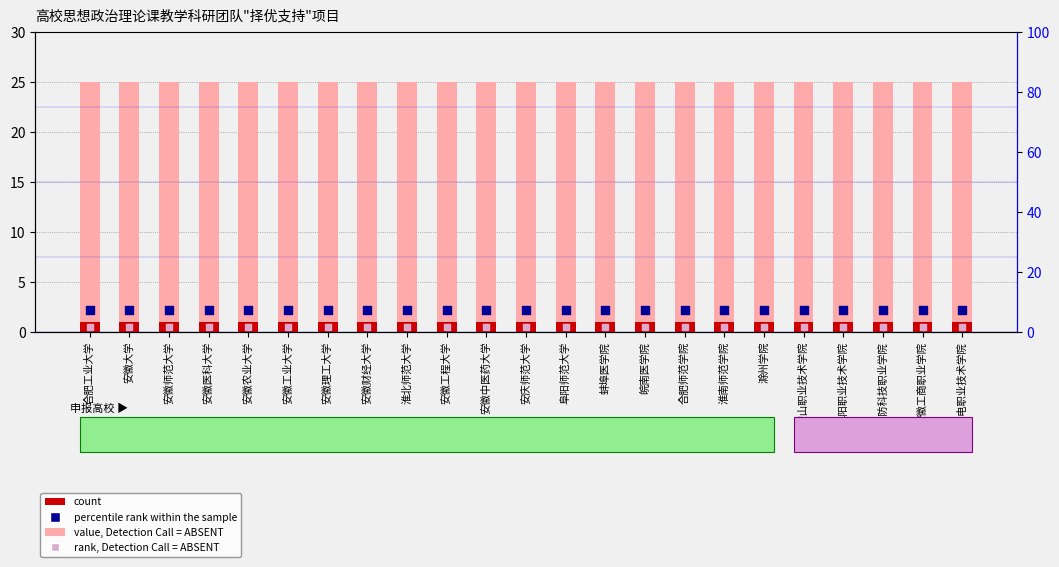

Which series reaches the maximum Y coordinate?

value, Detection Call = ABSENT